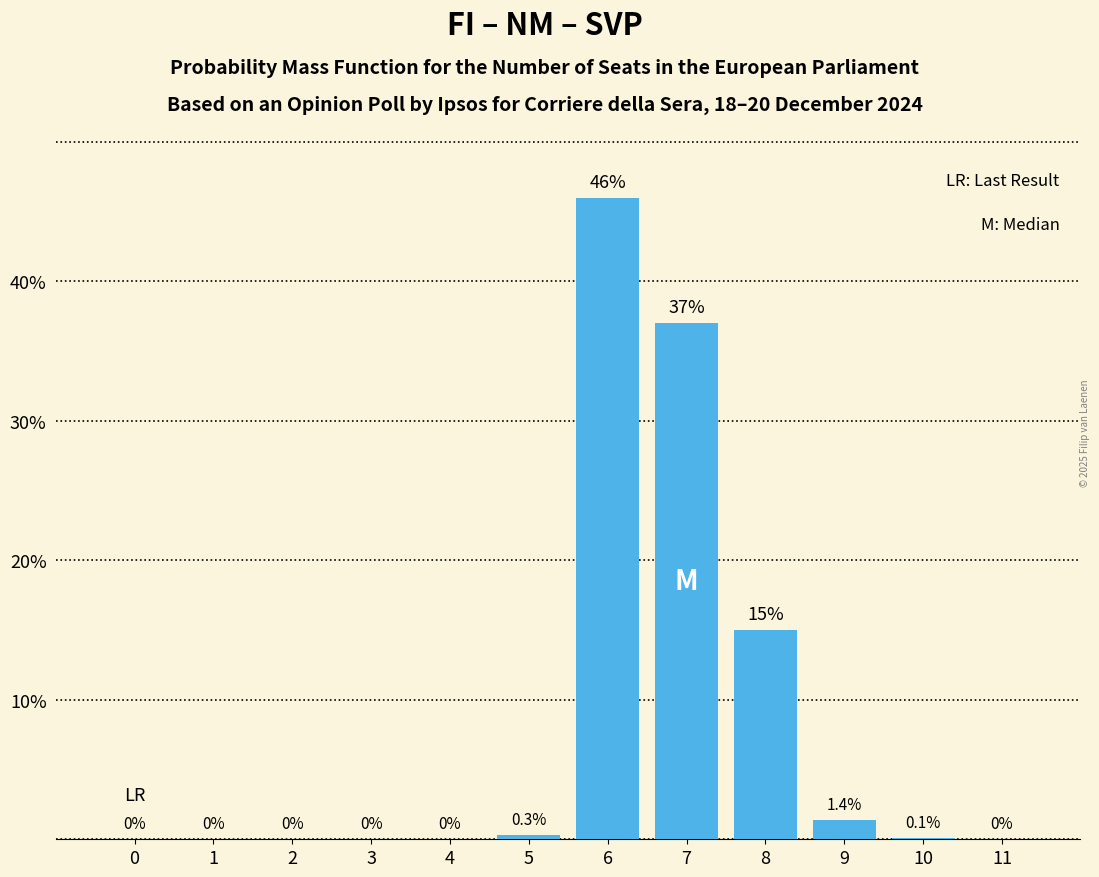

Reading right to left, list all the values displayed in this chart.

11=0.0	10=0.1	9=1.4	8=15.0	7=37.0	6=46.0	5=0.3	4=0.0	3=0.0	2=0.0	1=0.0	0=0.0